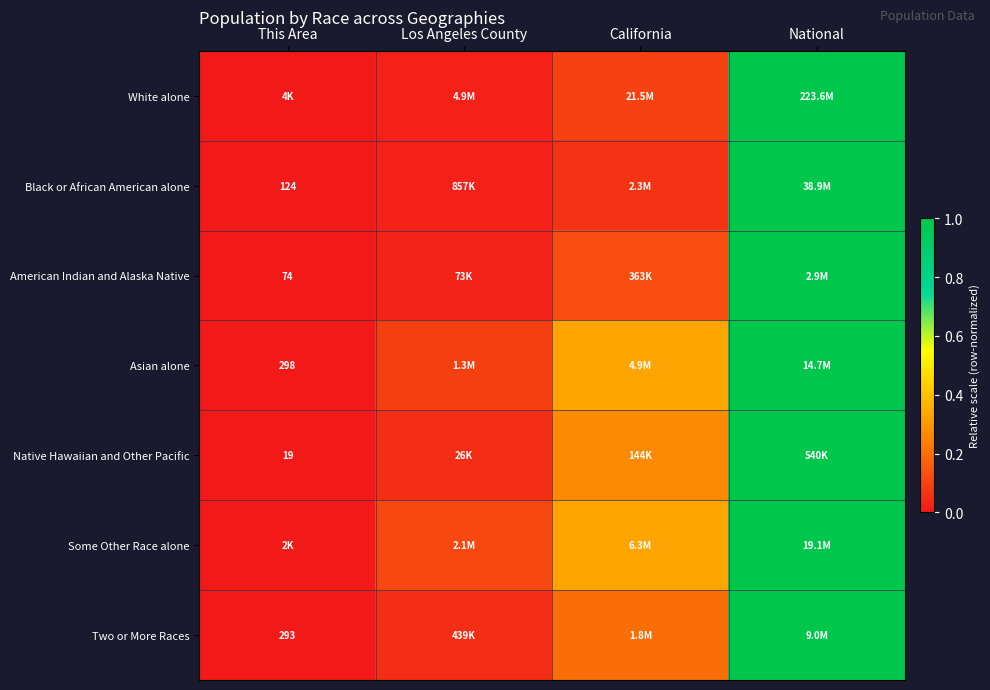

What is the difference between the highest and lowest values at California?

0.3